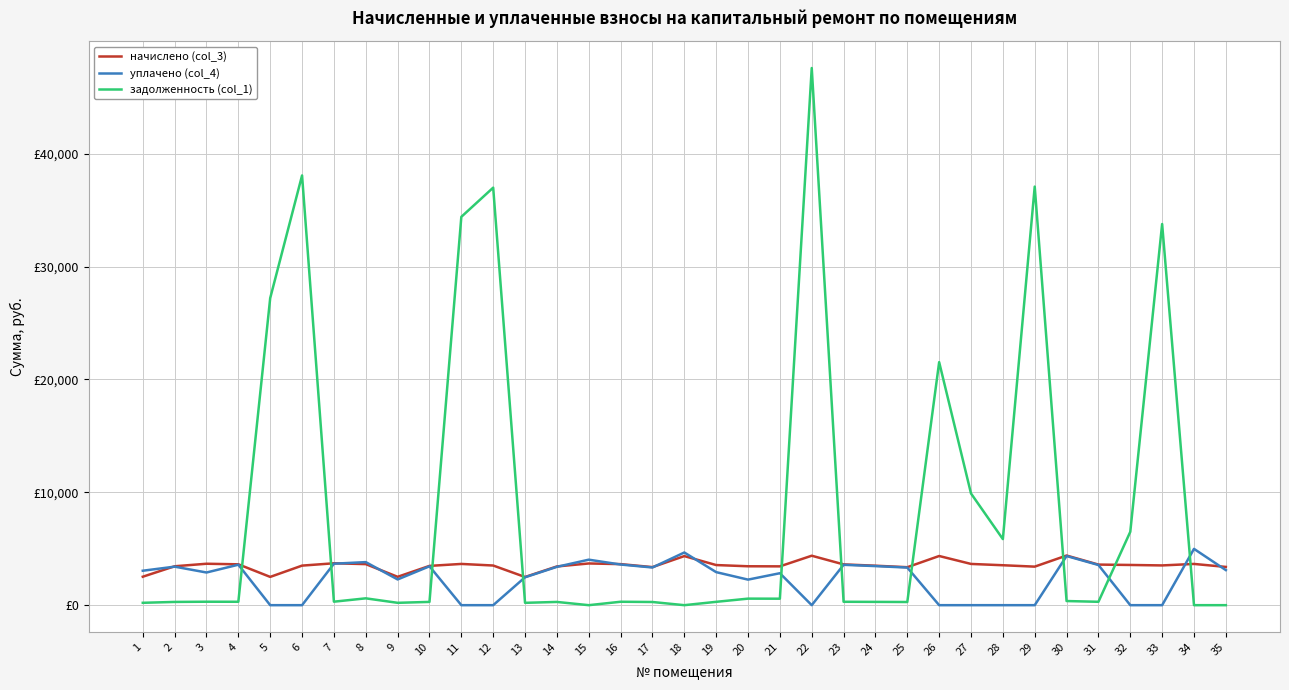

The value of уплачено (col_4) at 13 is 2472.2. True or false?

True